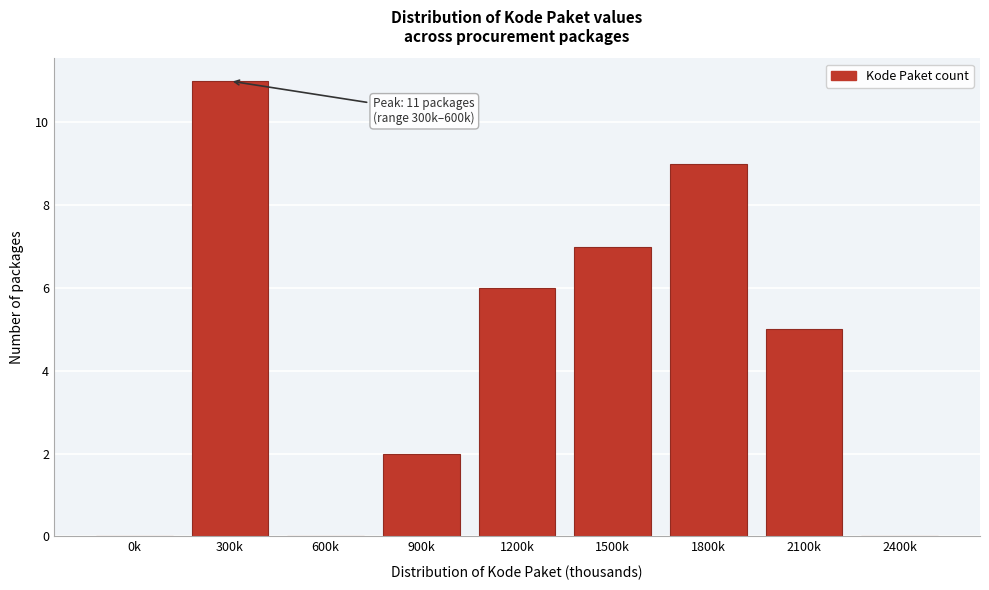

Reading right to left, list all the values displayed in this chart.

2400k=0	2100k=5	1800k=9	1500k=7	1200k=6	900k=2	600k=0	300k=11	0k=0